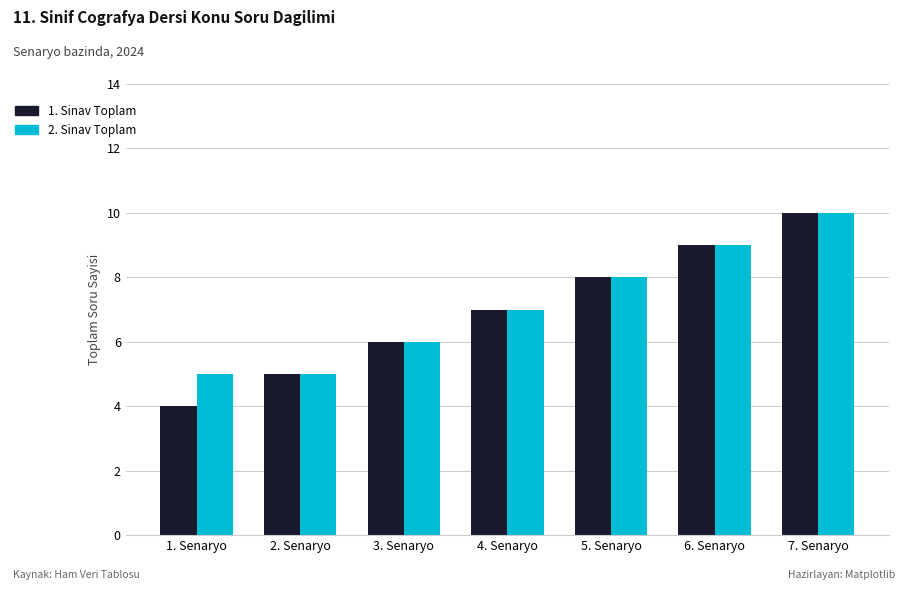

Rank the categories by 1. Sinav Toplam value from lowest to highest.

1. Senaryo, 2. Senaryo, 3. Senaryo, 4. Senaryo, 5. Senaryo, 6. Senaryo, 7. Senaryo